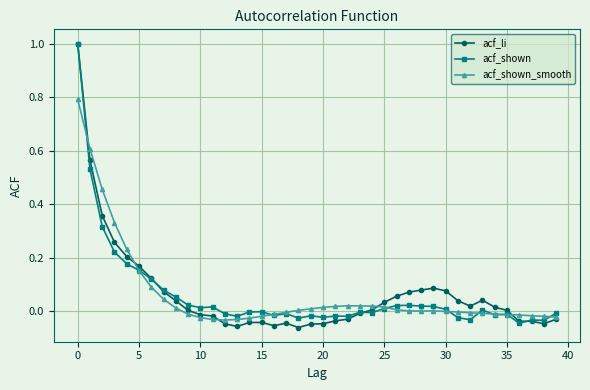

How many categories are shown in the chart?

40